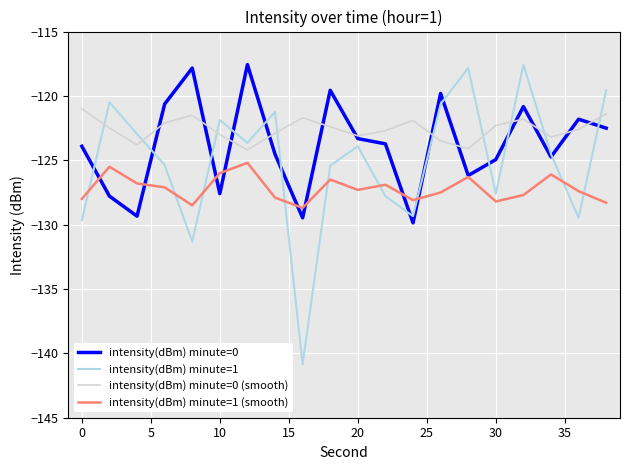

Which series has the largest range (max minus min)?

intensity(dBm) minute=1